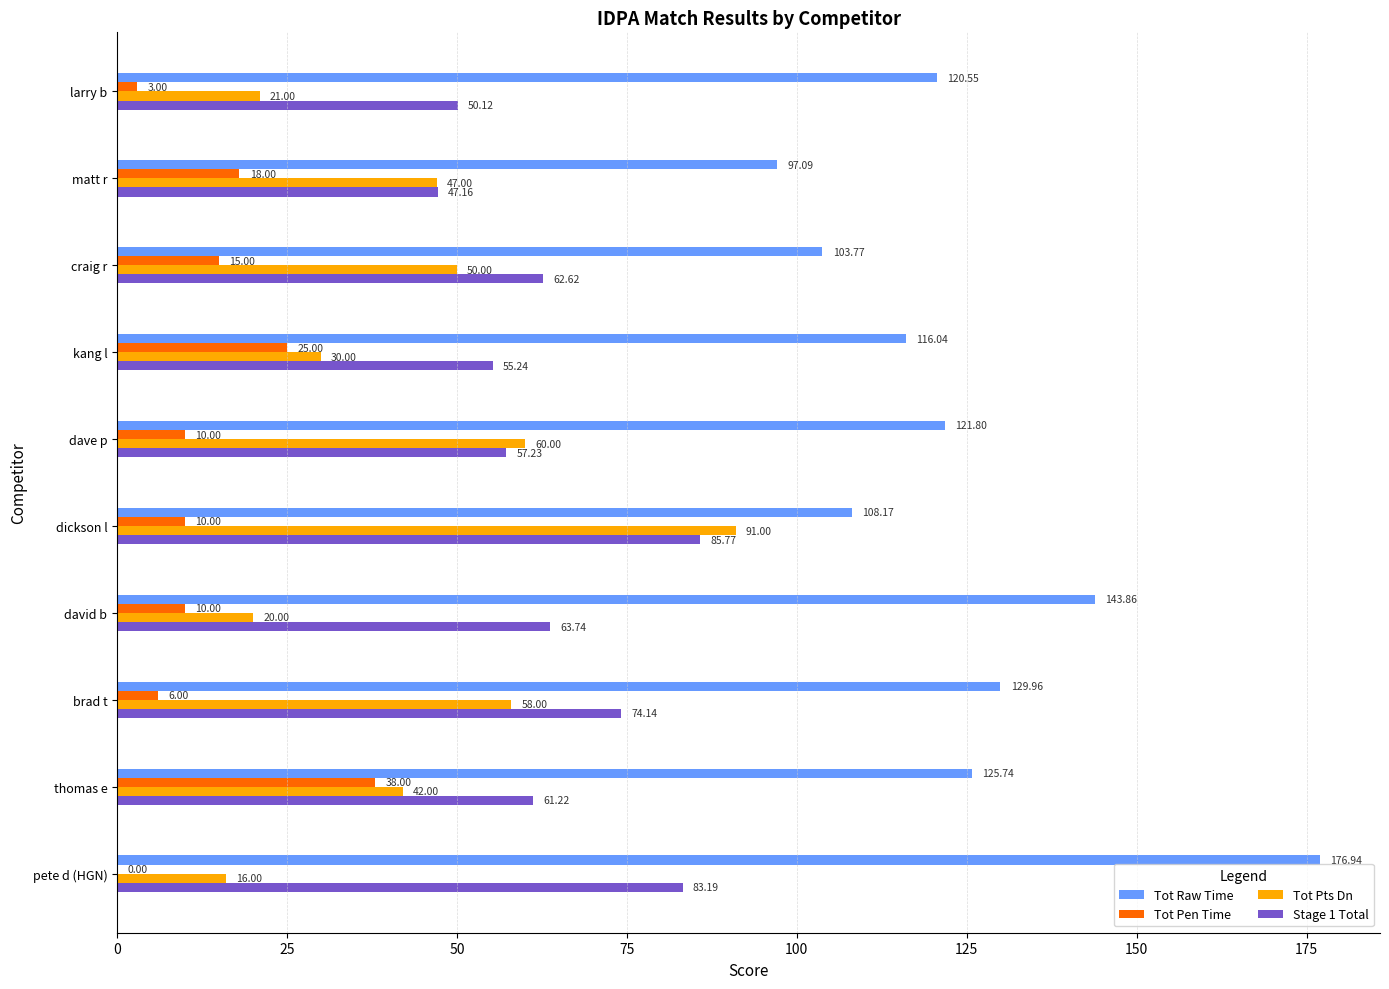

At which label does Tot Raw Time reach its peak?

pete d (HGN)